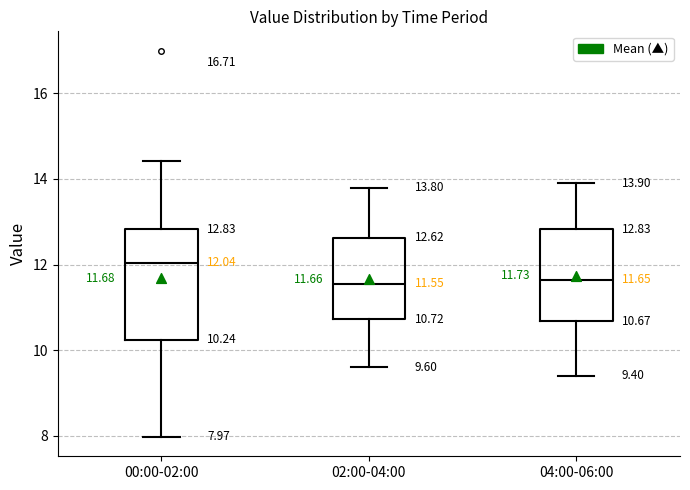

Comparing the boxes themselves (not the whiskers), which one is the tallest?

00:00-02:00